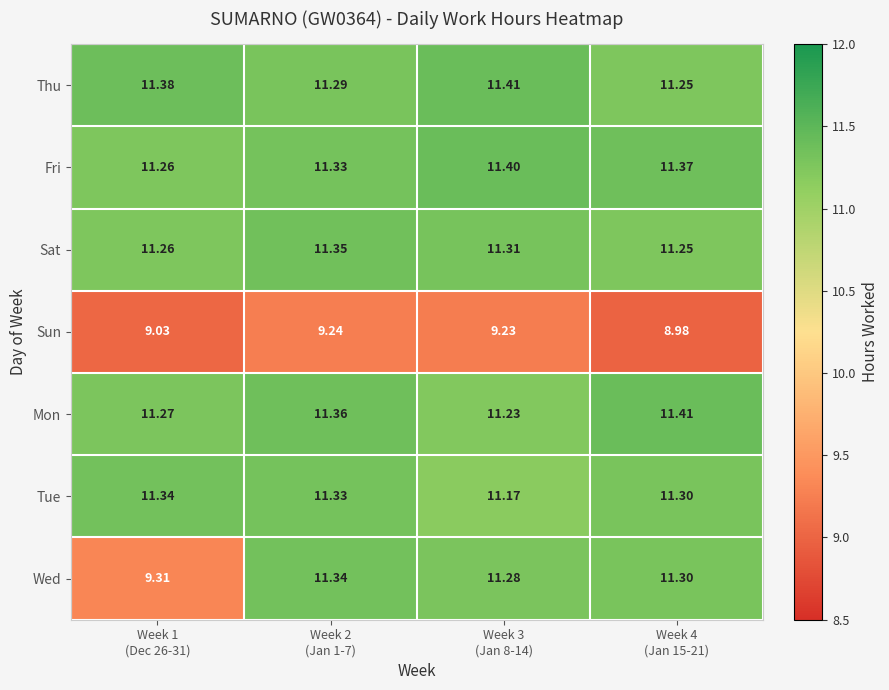

How many categories are shown in the chart?

4